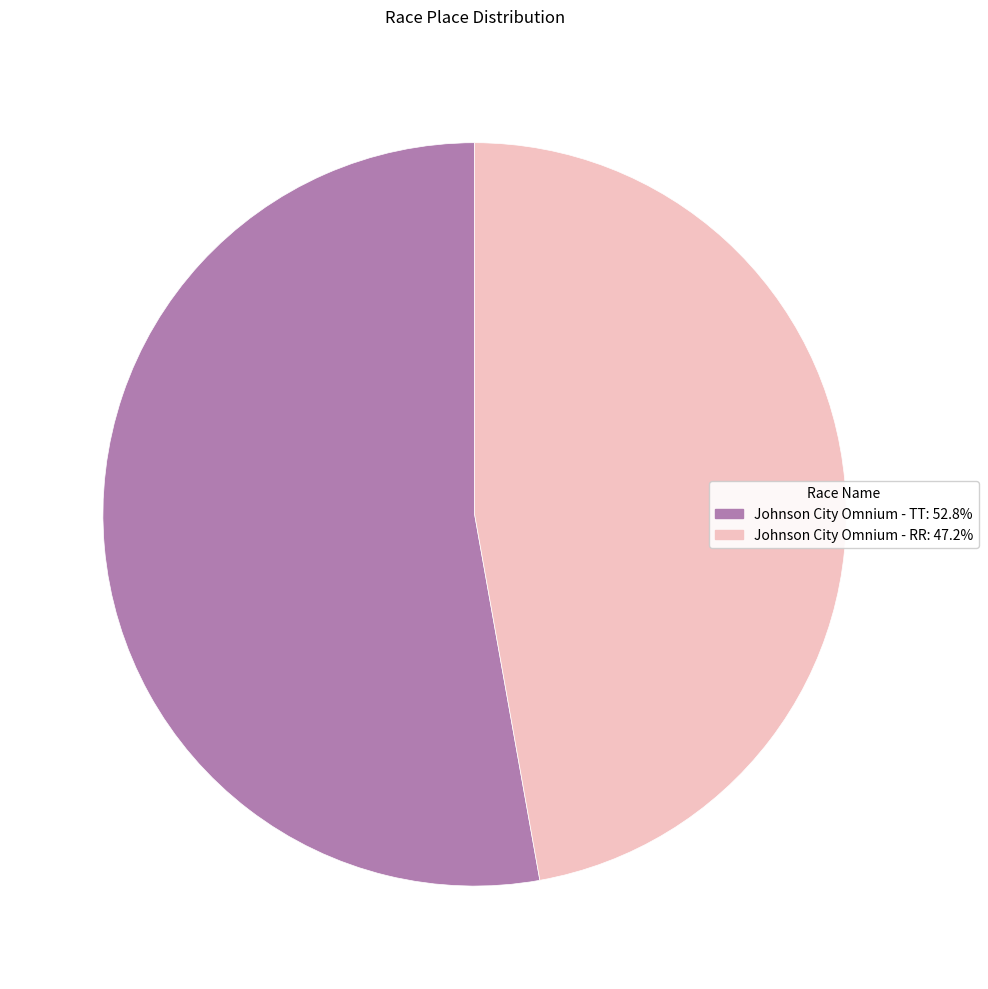

Is there any slice that represents more than half of the pie?

Yes